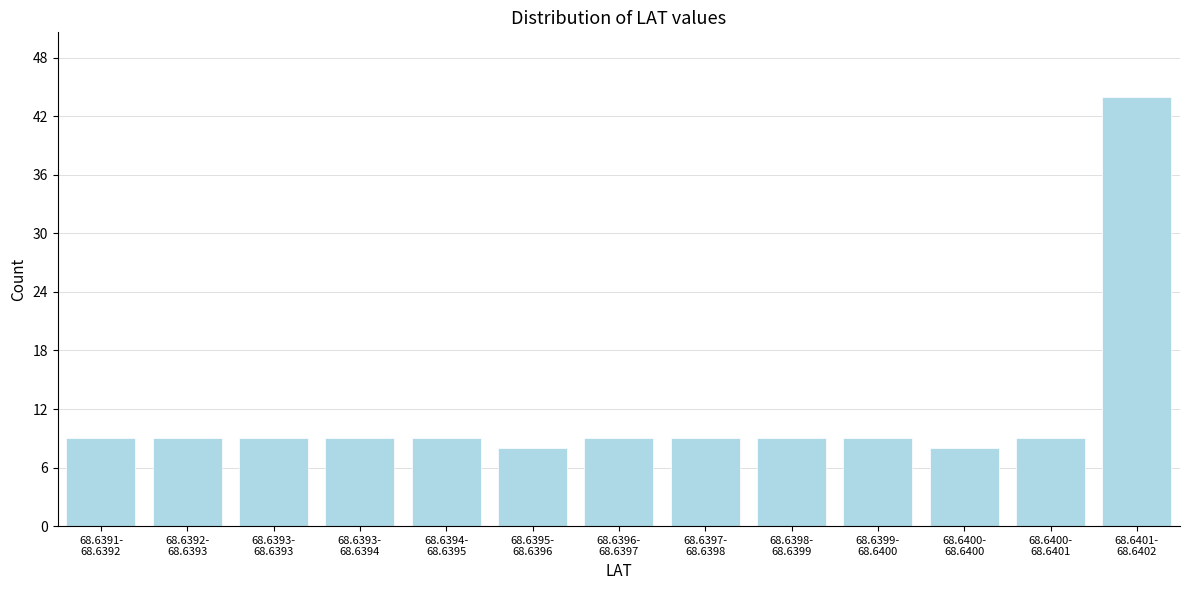

Reading left to right, extract all data points from this chart.

9	9	9	9	9	8	9	9	9	9	8	9	44